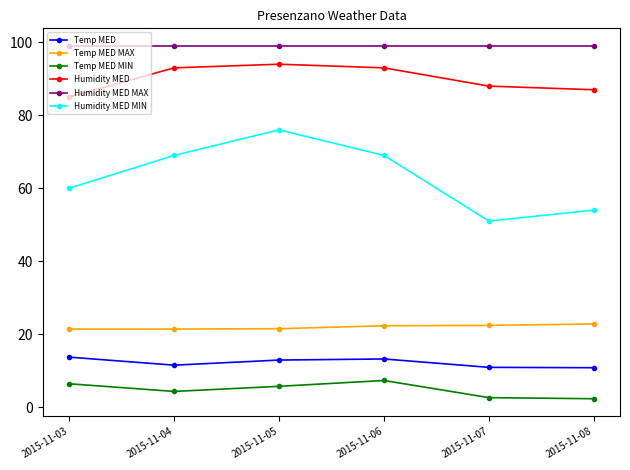

True or false: Humidity MED MIN and Temp MED cross at least once.

False